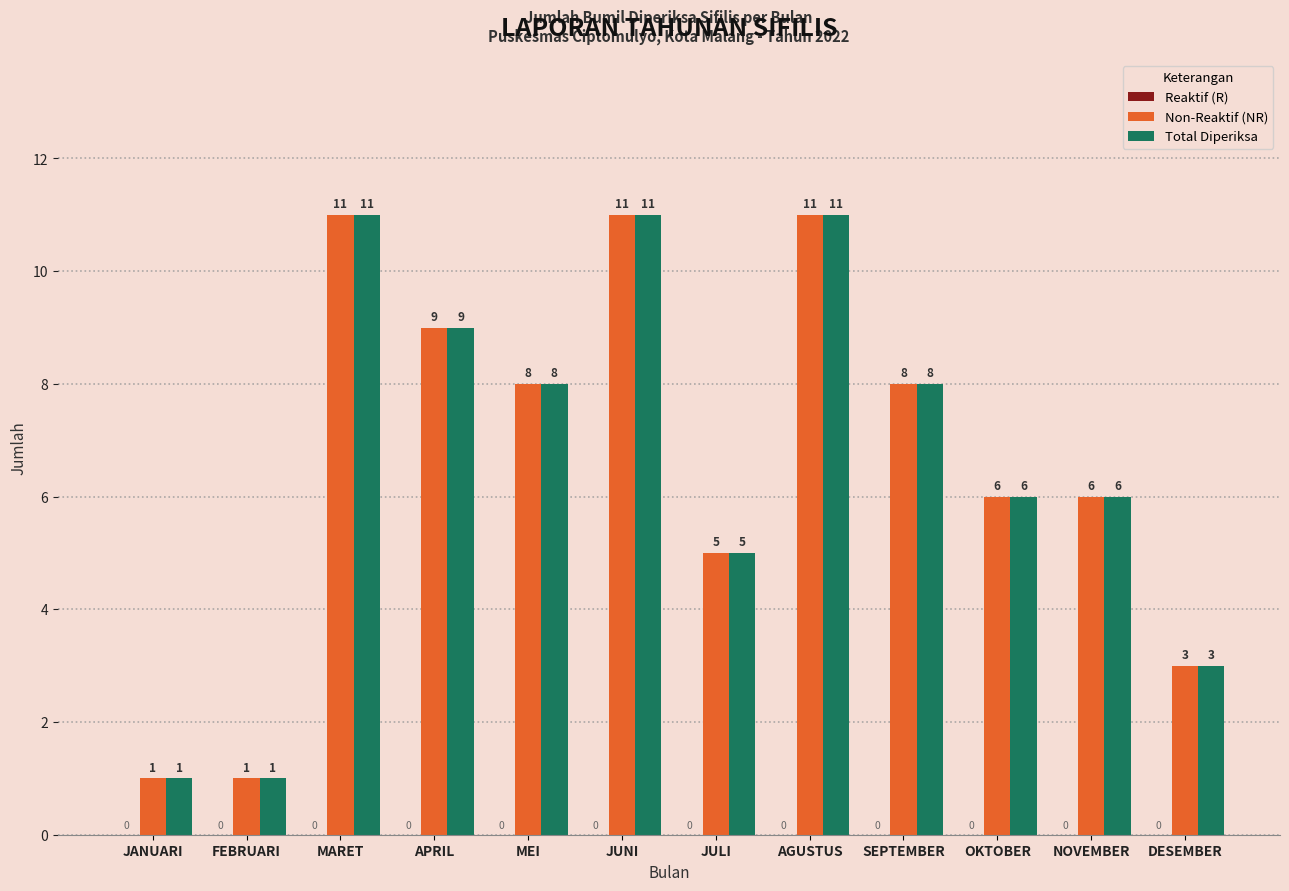

Is it true that Non-Reaktif (NR) equals 5 at JULI?

True